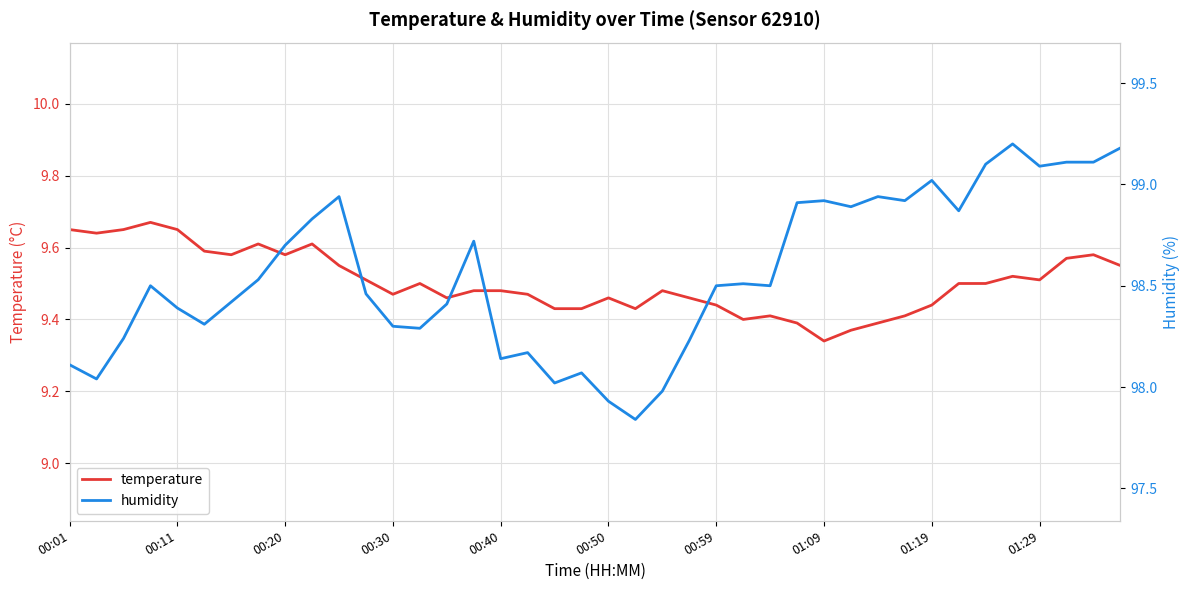

Is this an area chart (filled region under the line)?

No